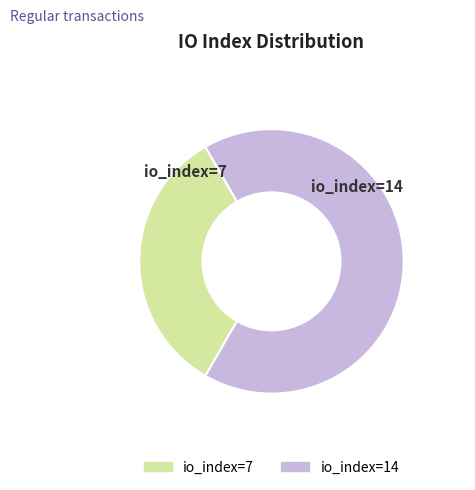

Does io_index=7 account for over 50% of the chart?

No